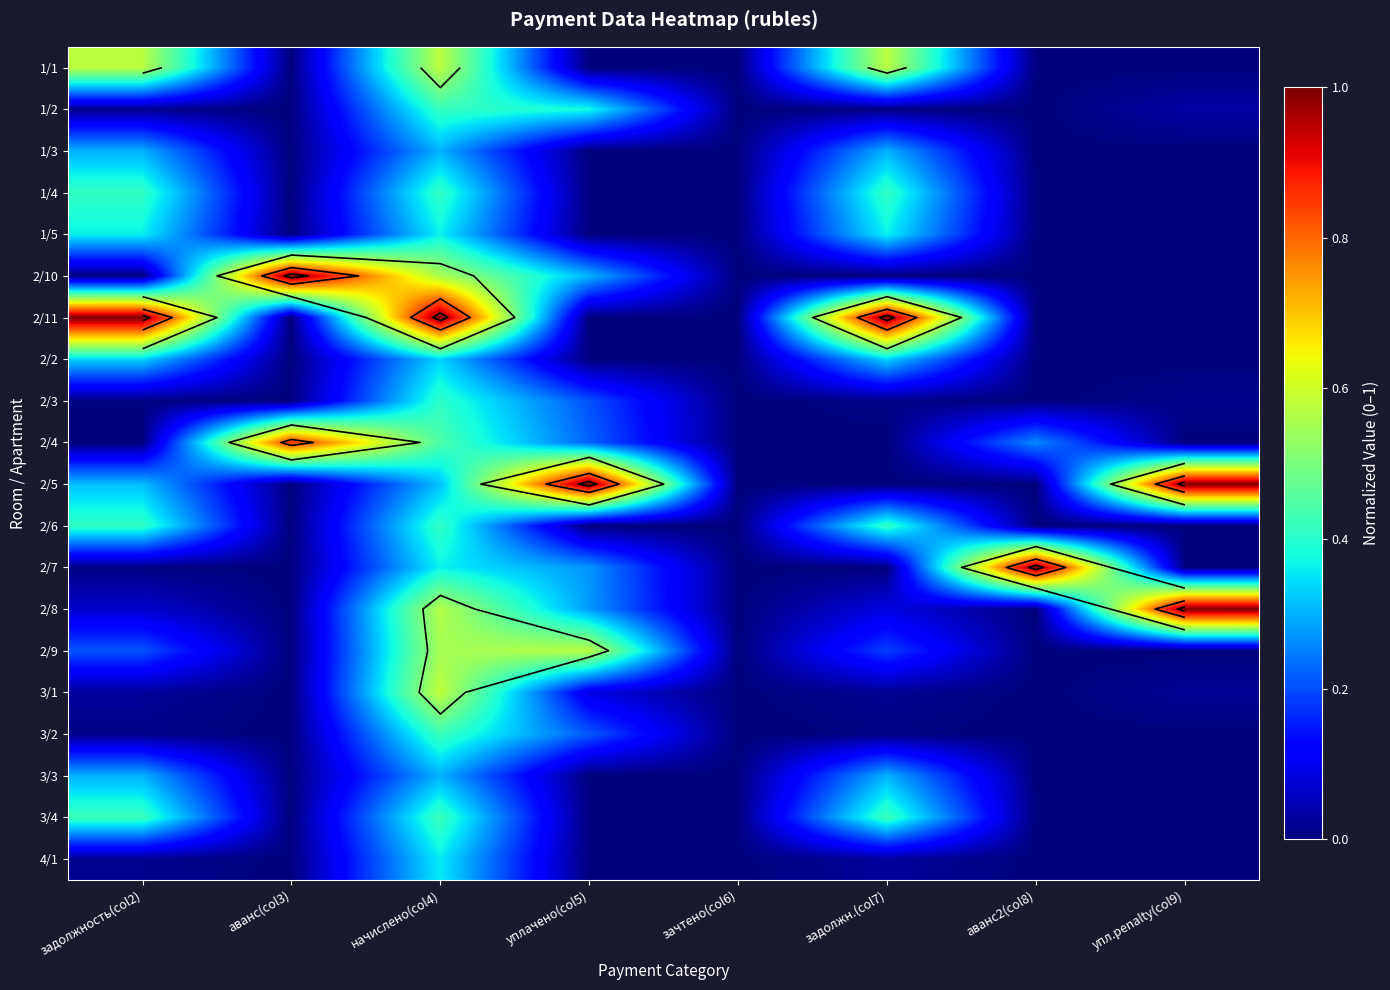

True or false: 1/5 has a value of 0.4 at задолжн.(col7).

True